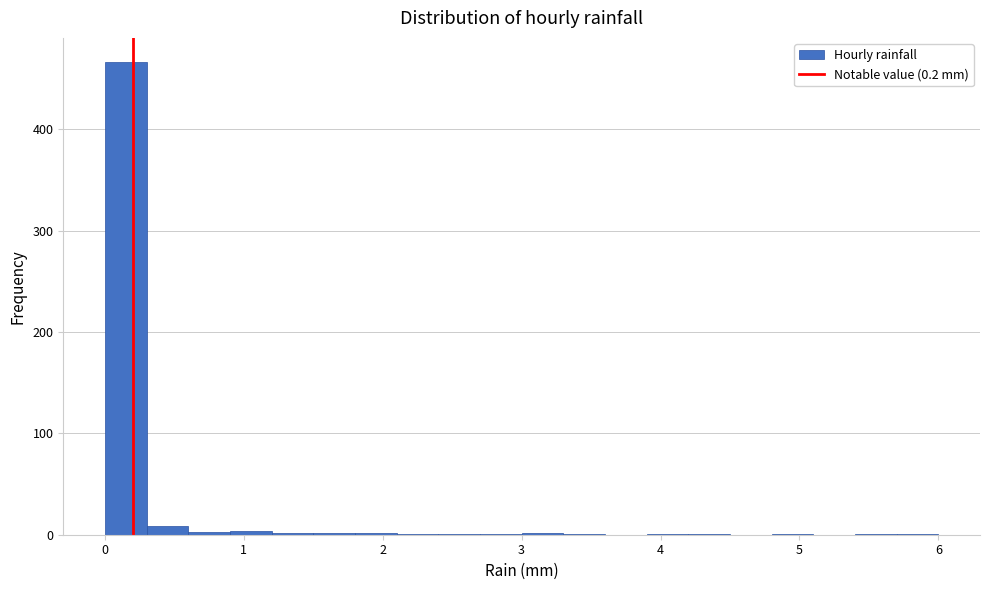

Around what value on the x-axis is the tallest bar? Give the approximate position of its centre, as read against the axis.

0.2